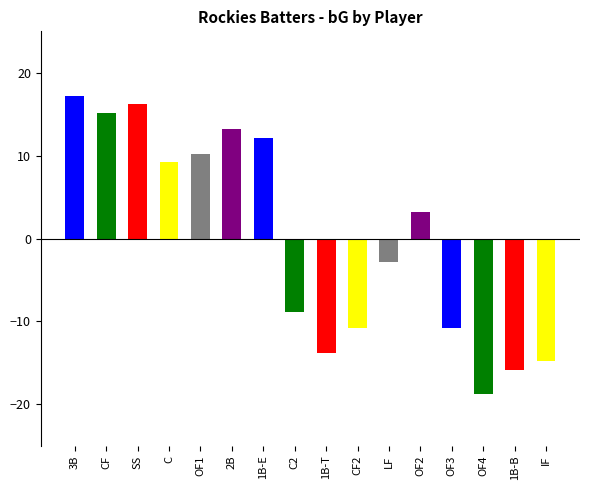

How many series are shown in this chart?

1